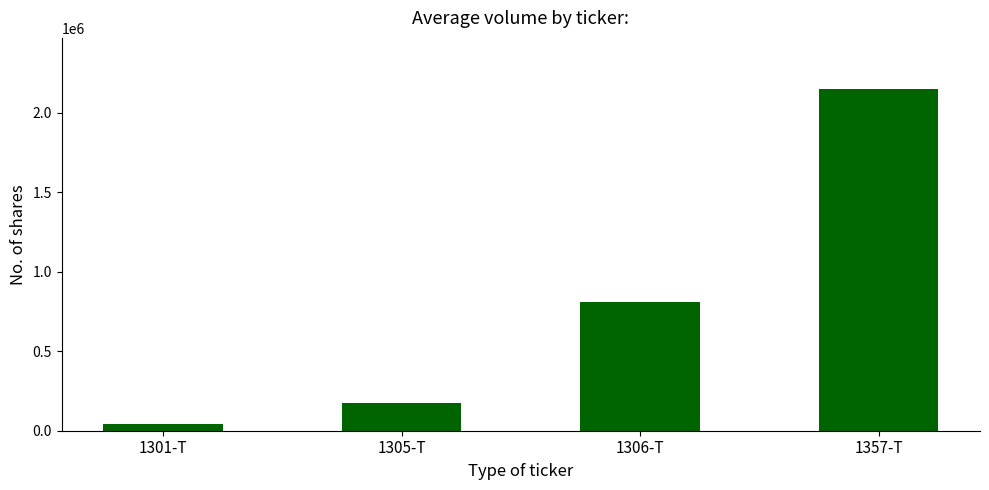

Where is the data nearest to the value 1096383?

1306-T